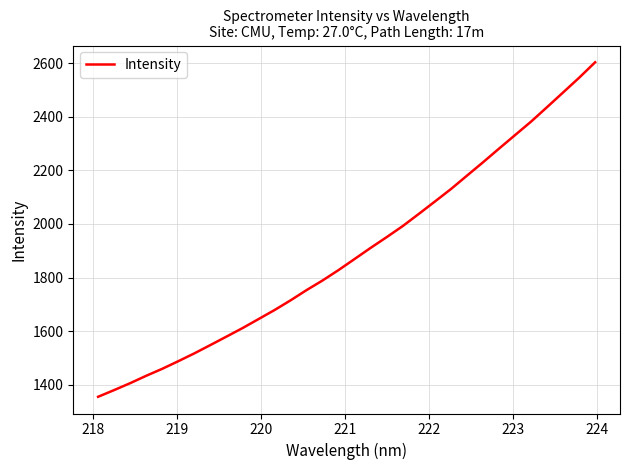

What is the difference between the maximum and minimum values?

1247.0